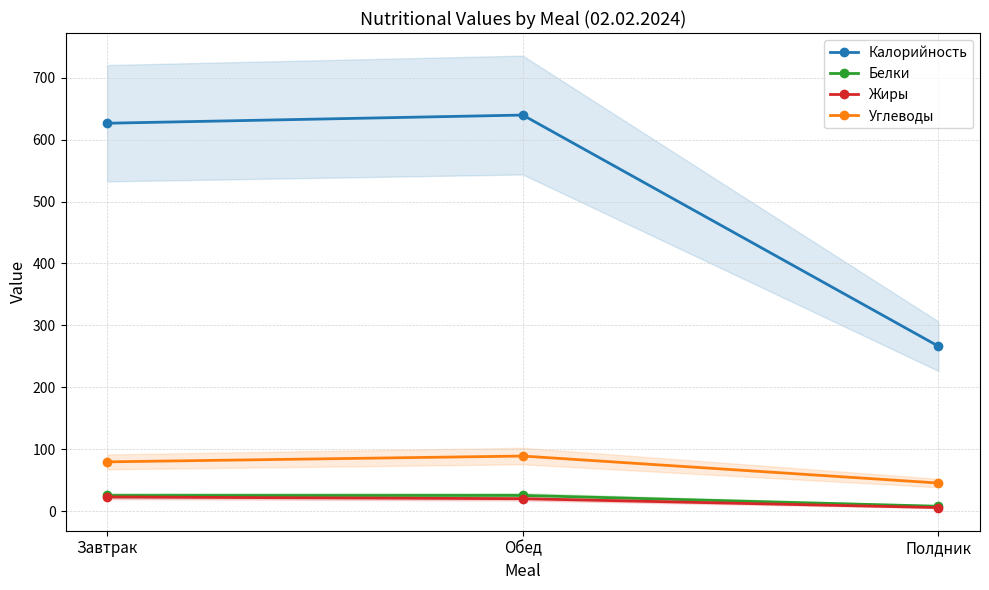

What is the value of the Жиры point at the 3rd from the left?

5.8